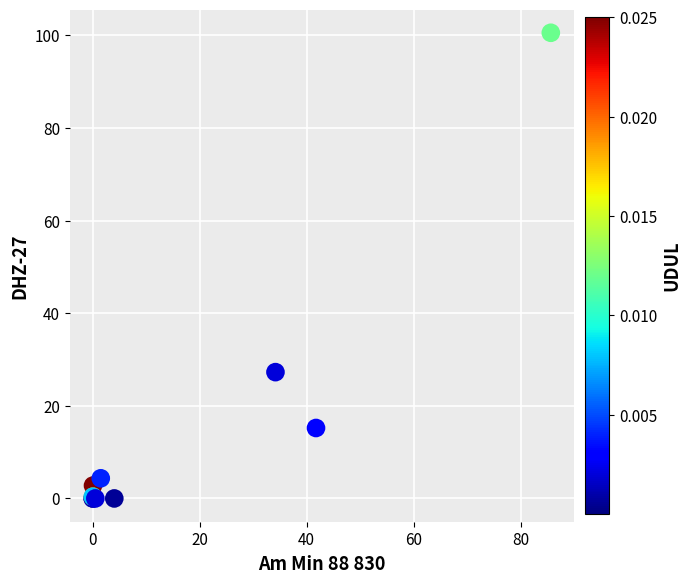

What Y value in the scatter plot is closest to 50?

27.3